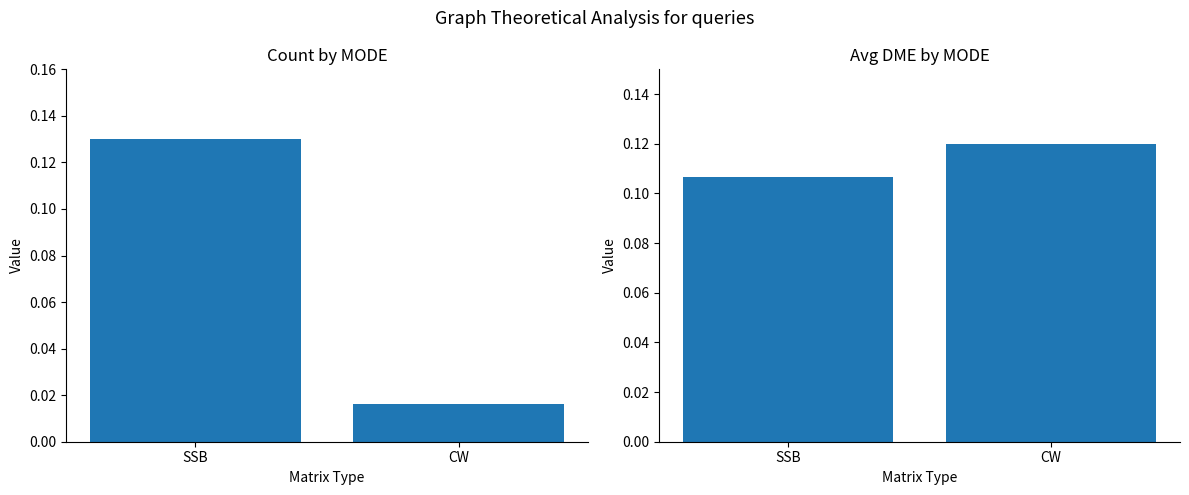

The CW series shows 0.2 at CW. True or false?

False